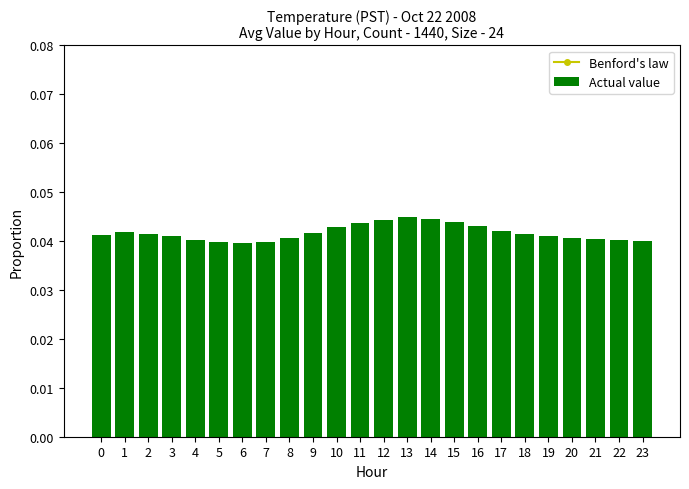

Between 11 and 15, which is larger?

11